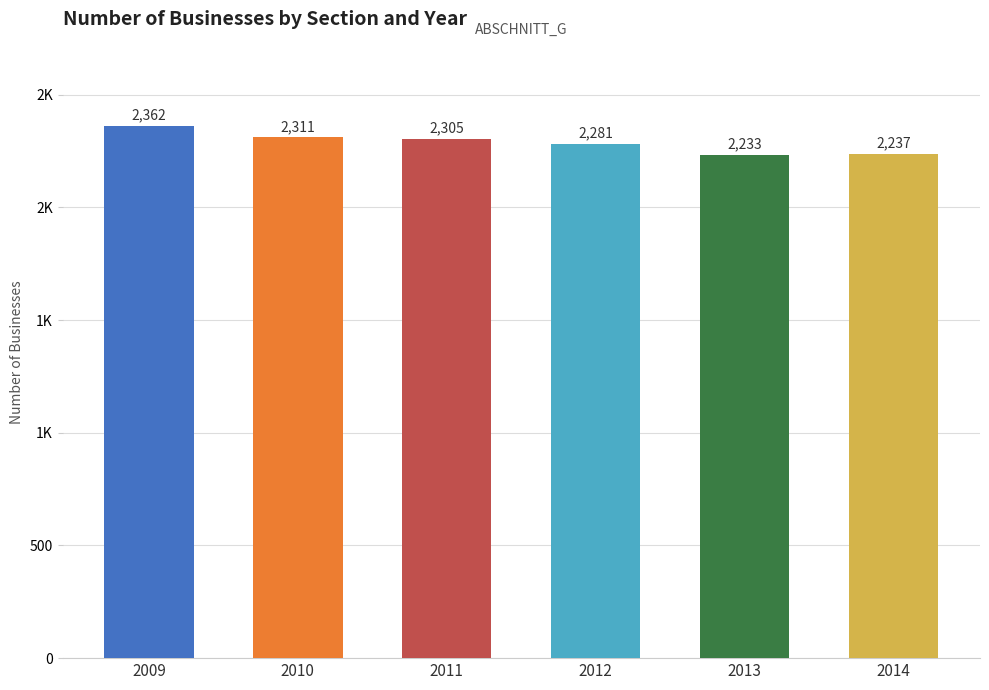

Are the bars horizontal?

No